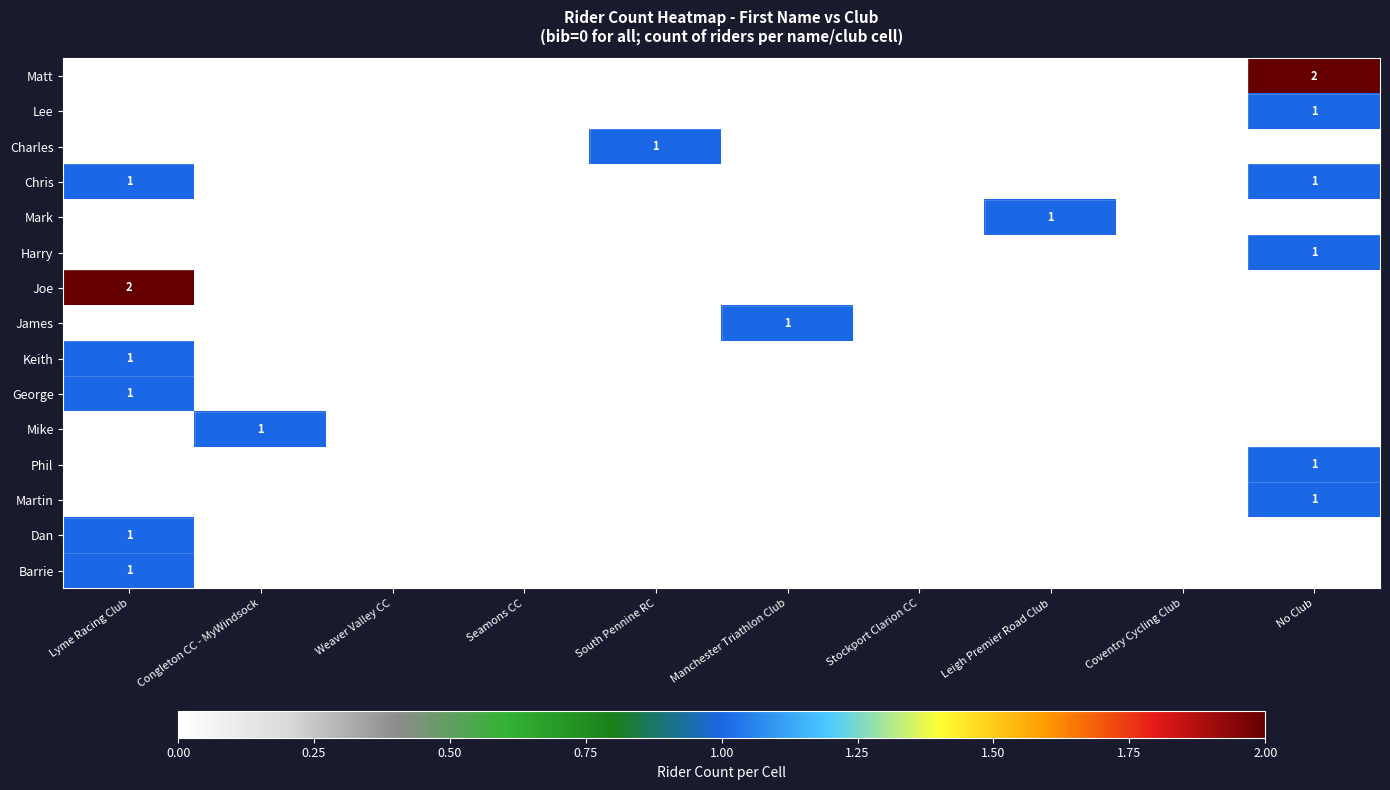

Which category has the lowest value in the Dan series?

Congleton CC - MyWindsock